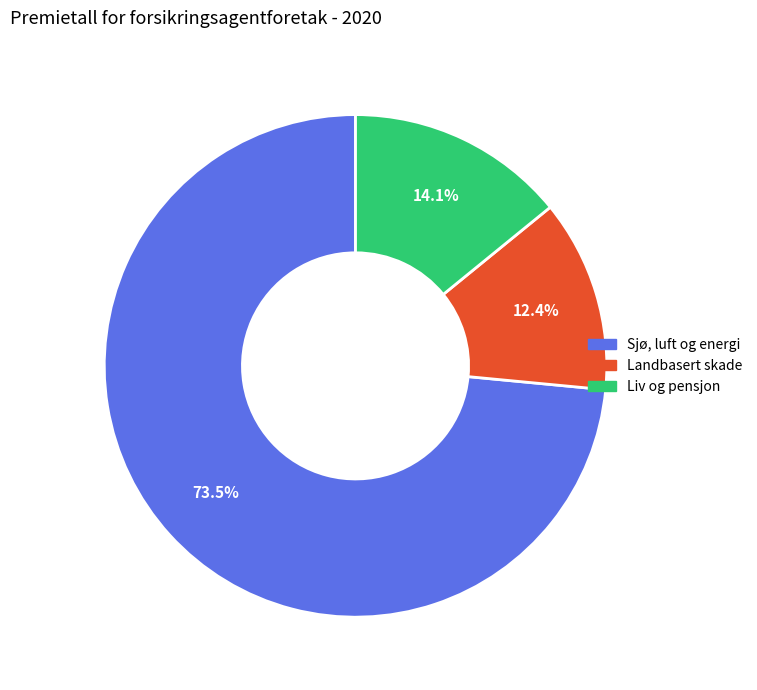

How many slices are in this pie chart?

3